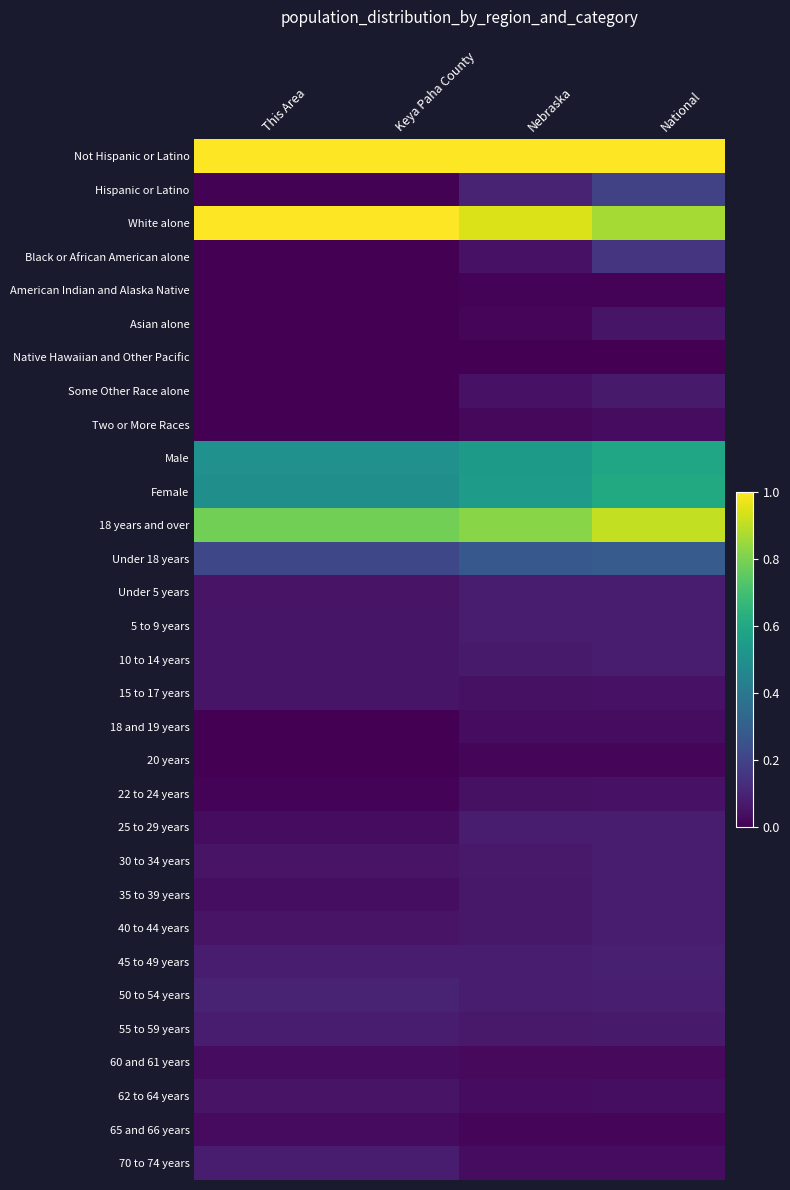

List the series in order of their peak value, lowest first.

Native Hawaiian and Other Pacific, American Indian and Alaska Native, 20 years, 65 and 66 years, 60 and 61 years, Two or More Races, 18 and 19 years, 22 to 24 years, 62 to 64 years, Asian alone, 15 to 17 years, Some Other Race alone, 30 to 34 years, 35 to 39 years, 70 to 74 years, 5 to 9 years, 10 to 14 years, Under 5 years, 40 to 44 years, 25 to 29 years, 55 to 59 years, 45 to 49 years, 50 to 54 years, Black or African American alone, Hispanic or Latino, Under 18 years, Male, Female, 18 years and over, White alone, Not Hispanic or Latino